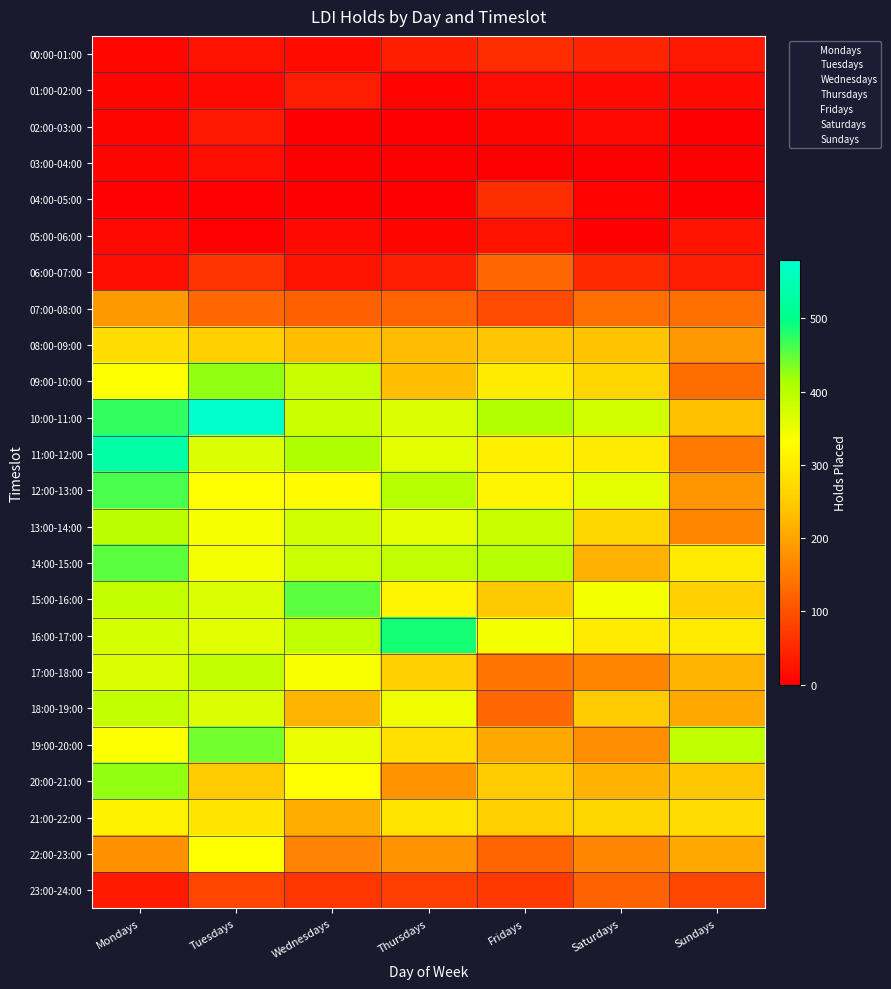

Which series has the largest total across all categories?

10:00-11:00